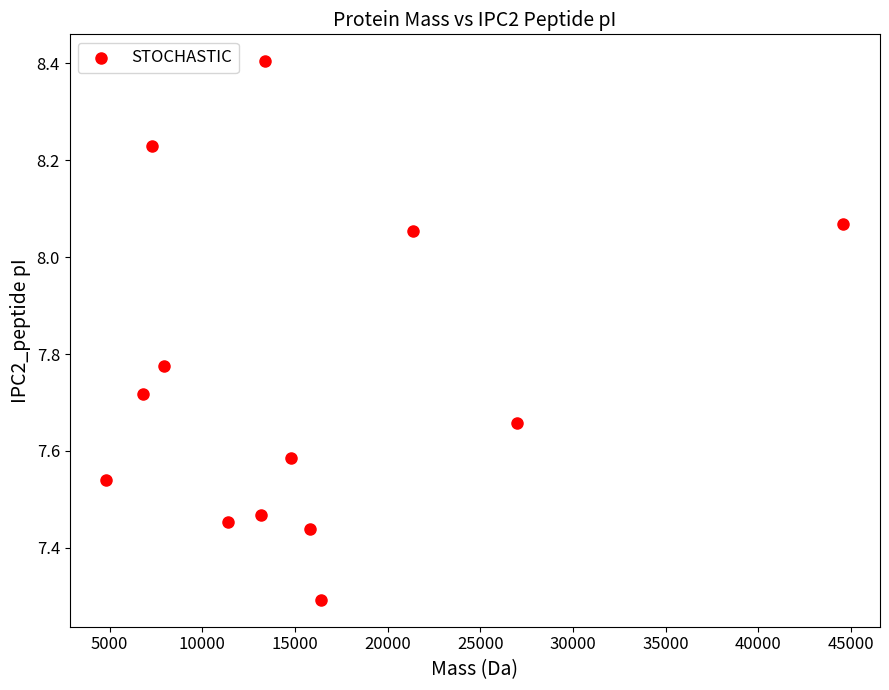

What is the range of Y values (max minus min)?

1.1